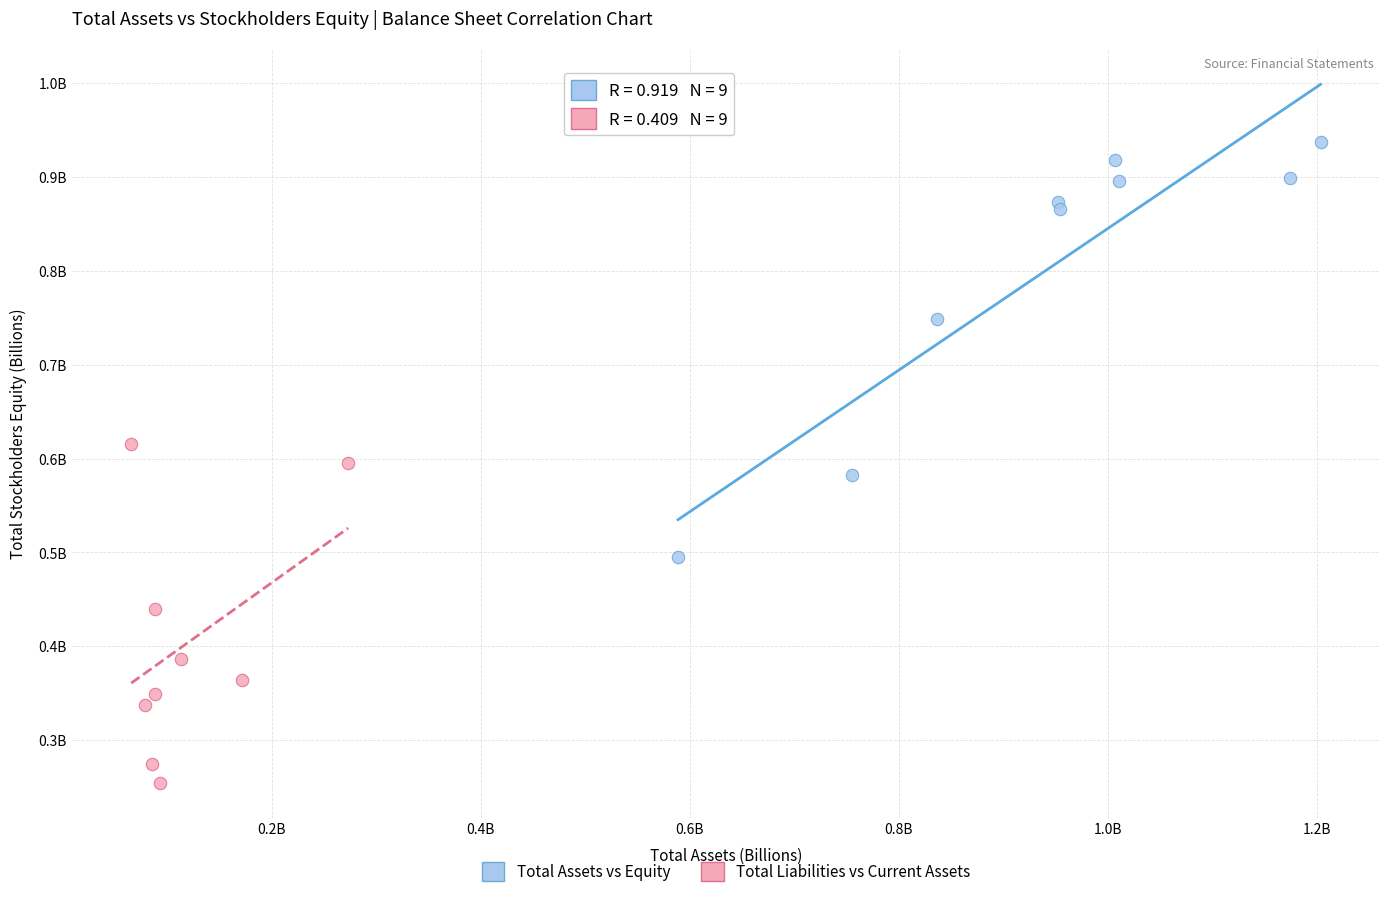

Which series has the widest spread of Y values?

Total Assets vs Equity